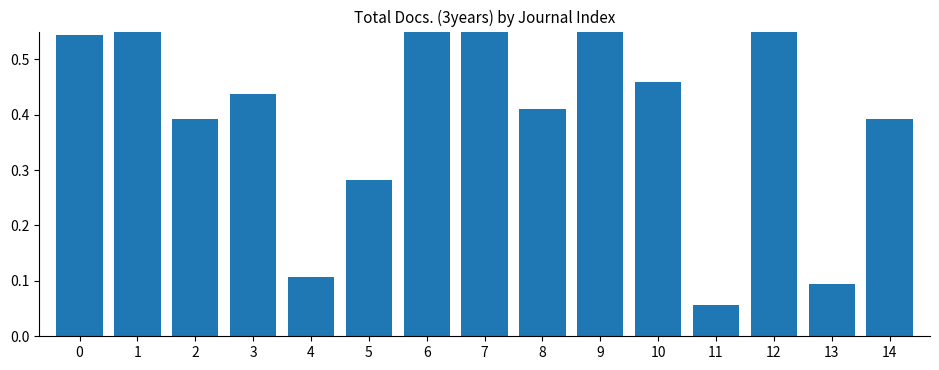

What is the difference between the second highest and second lowest values?

0.7